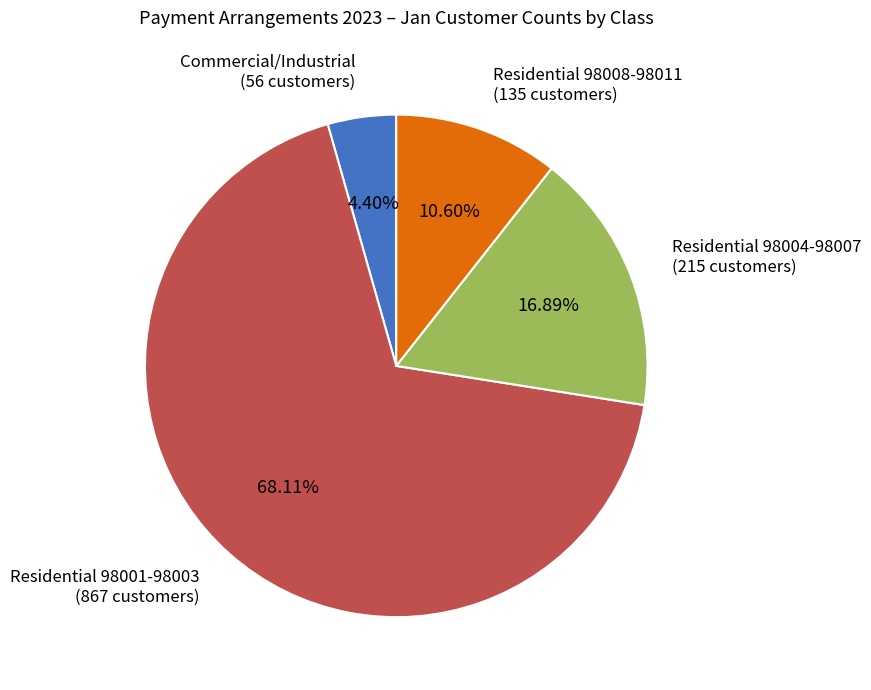

Is there any slice that represents more than half of the pie?

Yes